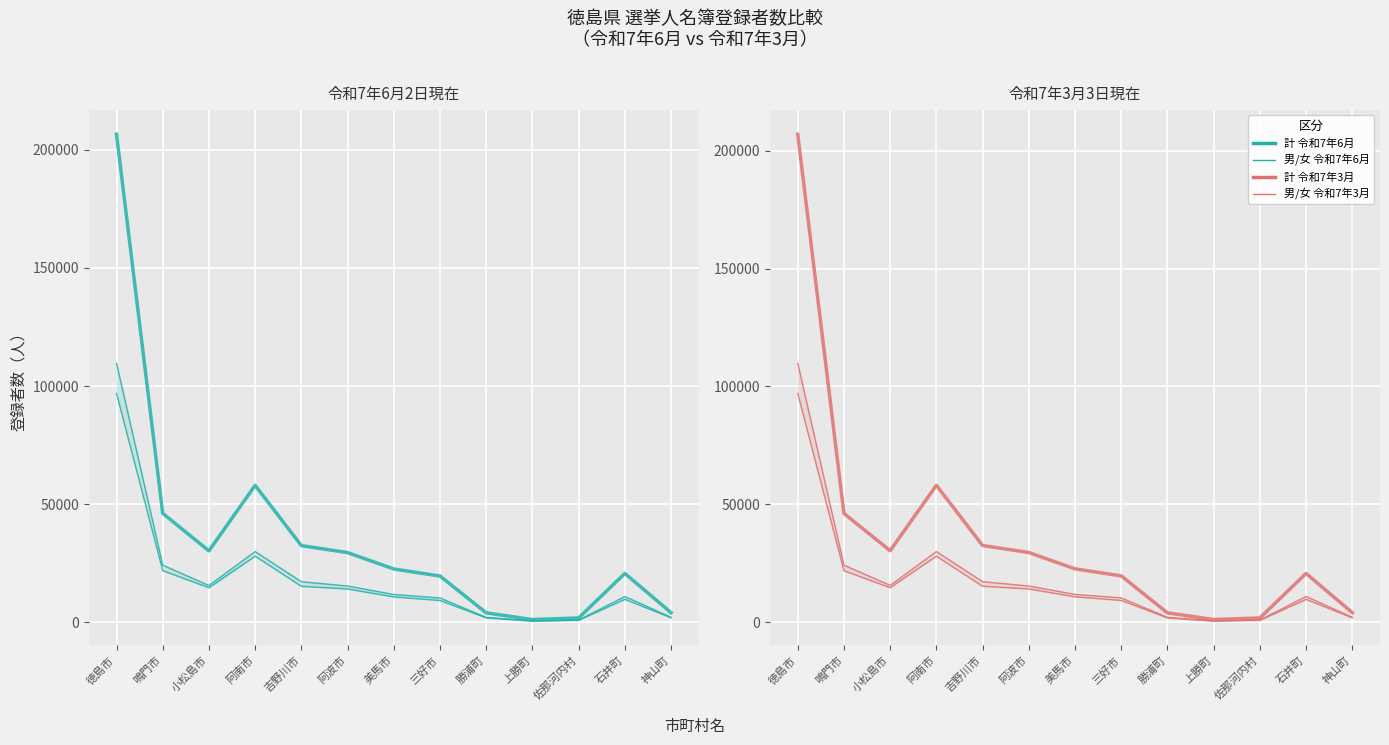

True or false: 女(E) 令和7年3月 has more than 0 points higher than both neighbors.

True